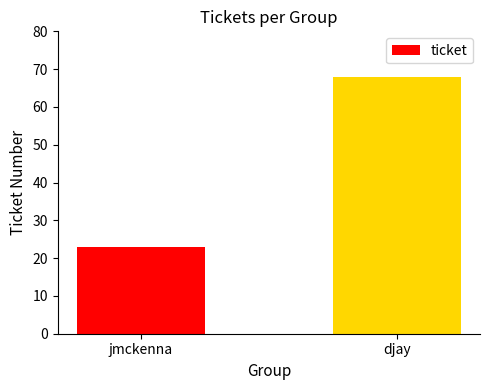

Does the chart contain any negative values?

No